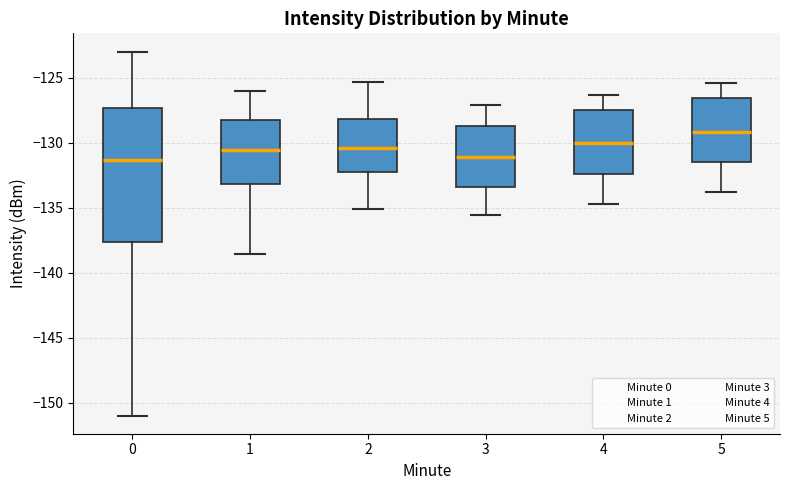

Reading left to right, read every box against the y-axis: the position of its median line, the range the box covers, and the ends of its whiskers. The values are not printed on the chart, so give them approximately, as read against the axis.

0: median -131.5, box -137.5 to -127.5, whiskers -151.0 to -123.0
1: median -130.5, box -133.0 to -128.0, whiskers -138.5 to -126.0
2: median -130.5, box -132.0 to -128.0, whiskers -135.0 to -125.5
3: median -131.0, box -133.5 to -128.5, whiskers -135.5 to -127.0
4: median -130.0, box -132.5 to -127.5, whiskers -134.5 to -126.5
5: median -129.0, box -131.5 to -126.5, whiskers -134.0 to -125.5